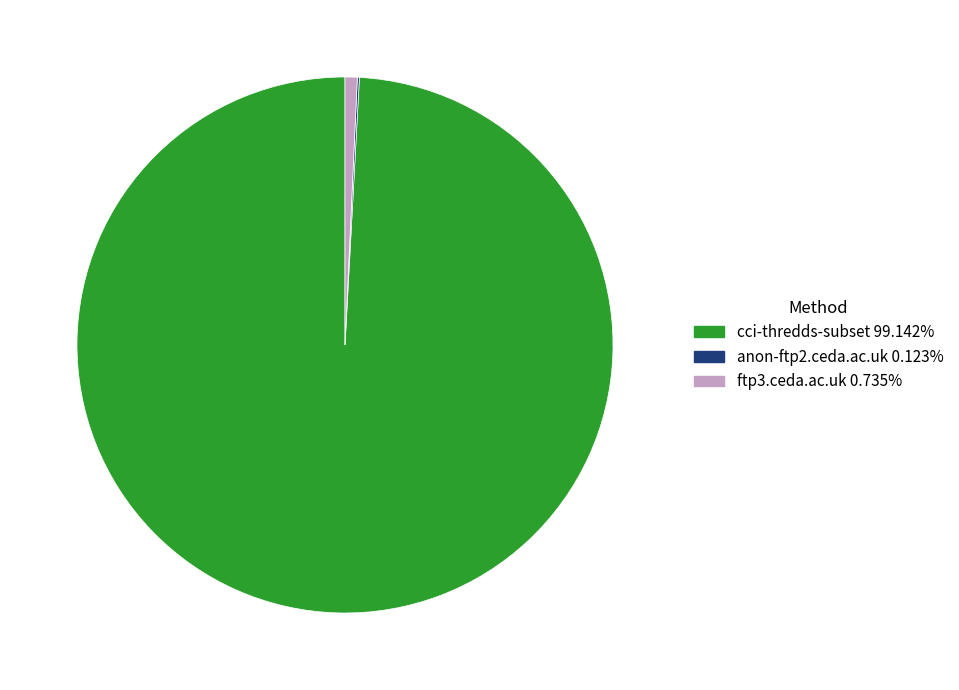

Is the sum of ftp3.ceda.ac.uk and cci-thredds-subset greater than half?

Yes